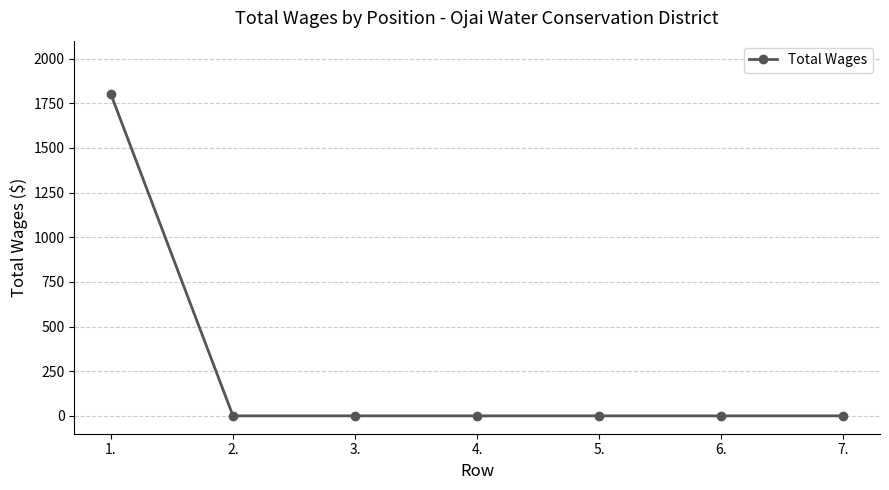

True or false: the data has more than 2 interior local peaks.

False